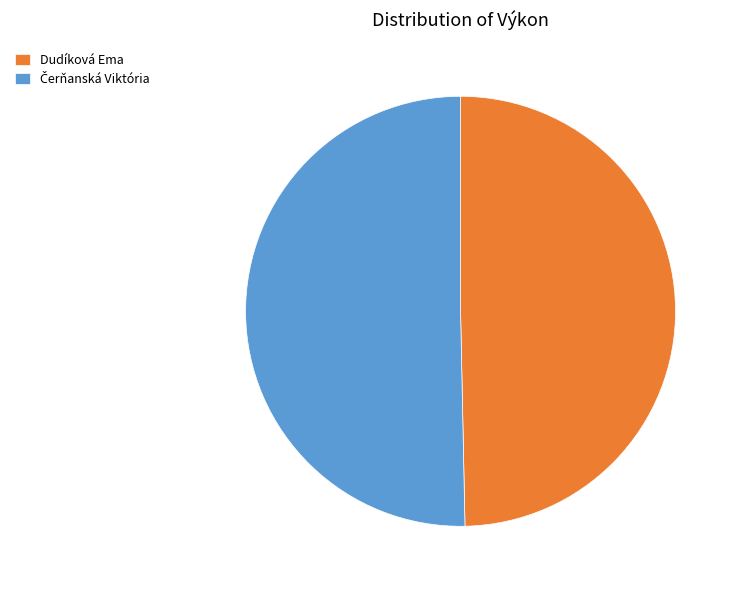

Is it true that Dudíková Ema is 50% of the pie?

True